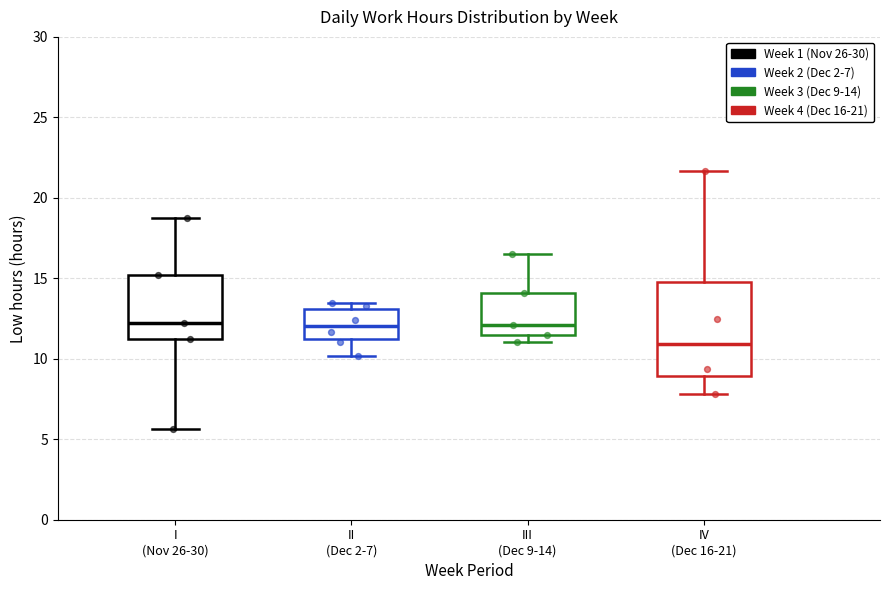

Reading left to right, read every box against the y-axis: the position of its median line, the range the box covers, and the ends of its whiskers. The values are not printed on the chart, so give them approximately, as read against the axis.

I (Nov 26-30): median 12.0, box 11.0 to 15.0, whiskers 5.5 to 19.0
II (Dec 2-7): median 12.0, box 11.0 to 13.0, whiskers 10.0 to 13.5
III (Dec 9-14): median 12.0, box 11.5 to 14.0, whiskers 11.0 to 16.5
IV (Dec 16-21): median 11.0, box 9.0 to 15.0, whiskers 8.0 to 21.5